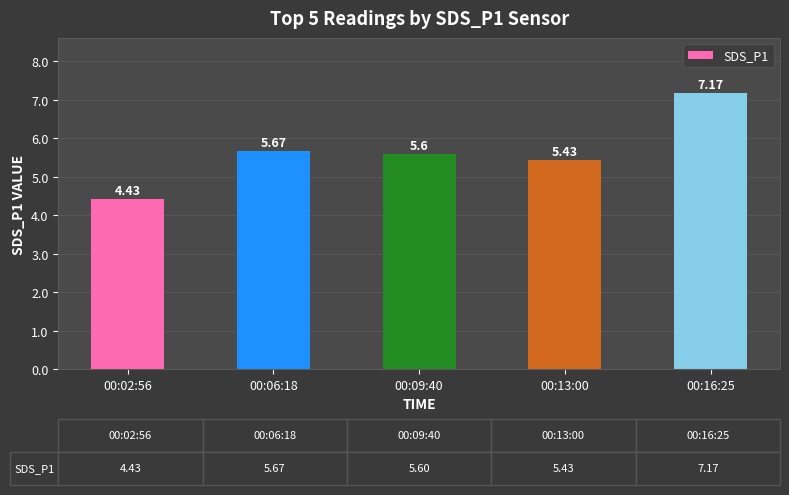

What is the difference between the values at 00:09:40 and 00:02:56?

1.2